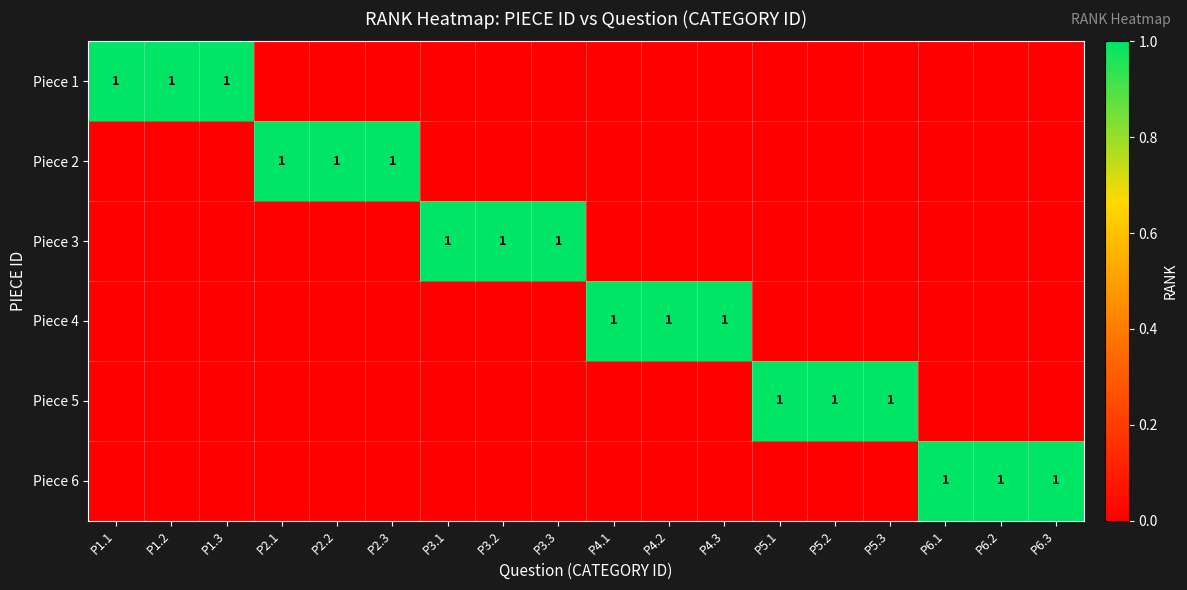

Which has a higher value, P1.1 or P5.2?

P1.1